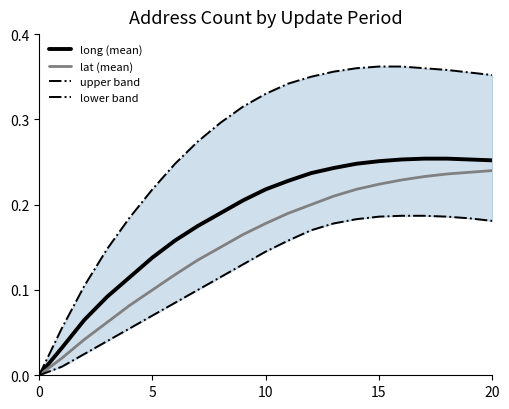

What is the value of the upper band point at the 10th from the left?

0.3